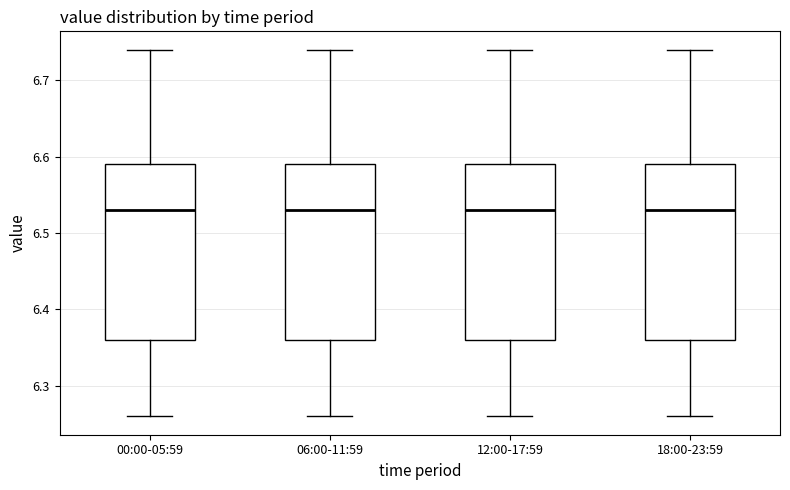

Reading left to right, read every box against the y-axis: the position of its median line, the range the box covers, and the ends of its whiskers. The values are not printed on the chart, so give them approximately, as read against the axis.

00:00-05:59: median 6.53, box 6.36 to 6.59, whiskers 6.26 to 6.74
06:00-11:59: median 6.53, box 6.36 to 6.59, whiskers 6.26 to 6.74
12:00-17:59: median 6.53, box 6.36 to 6.59, whiskers 6.26 to 6.74
18:00-23:59: median 6.53, box 6.36 to 6.59, whiskers 6.26 to 6.74